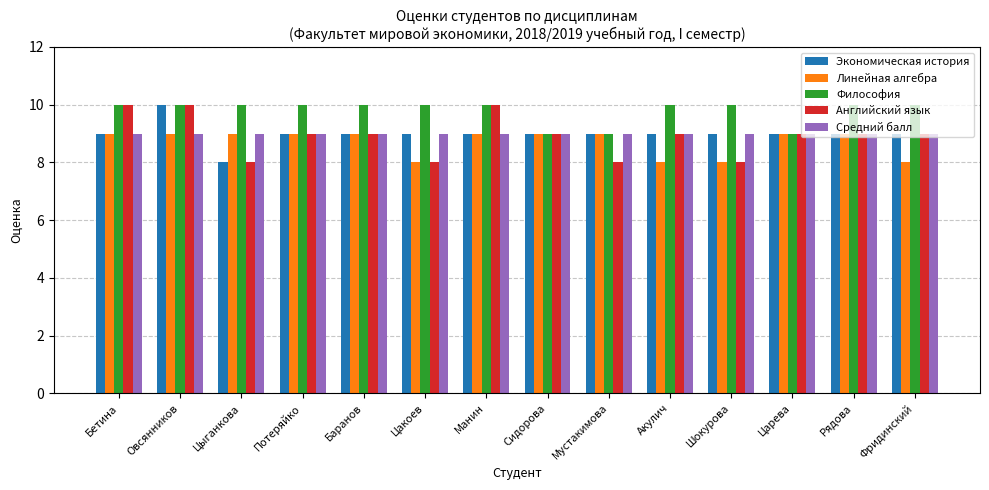

Which series changed the most between Шокурова and Фридинский?

Английский язык